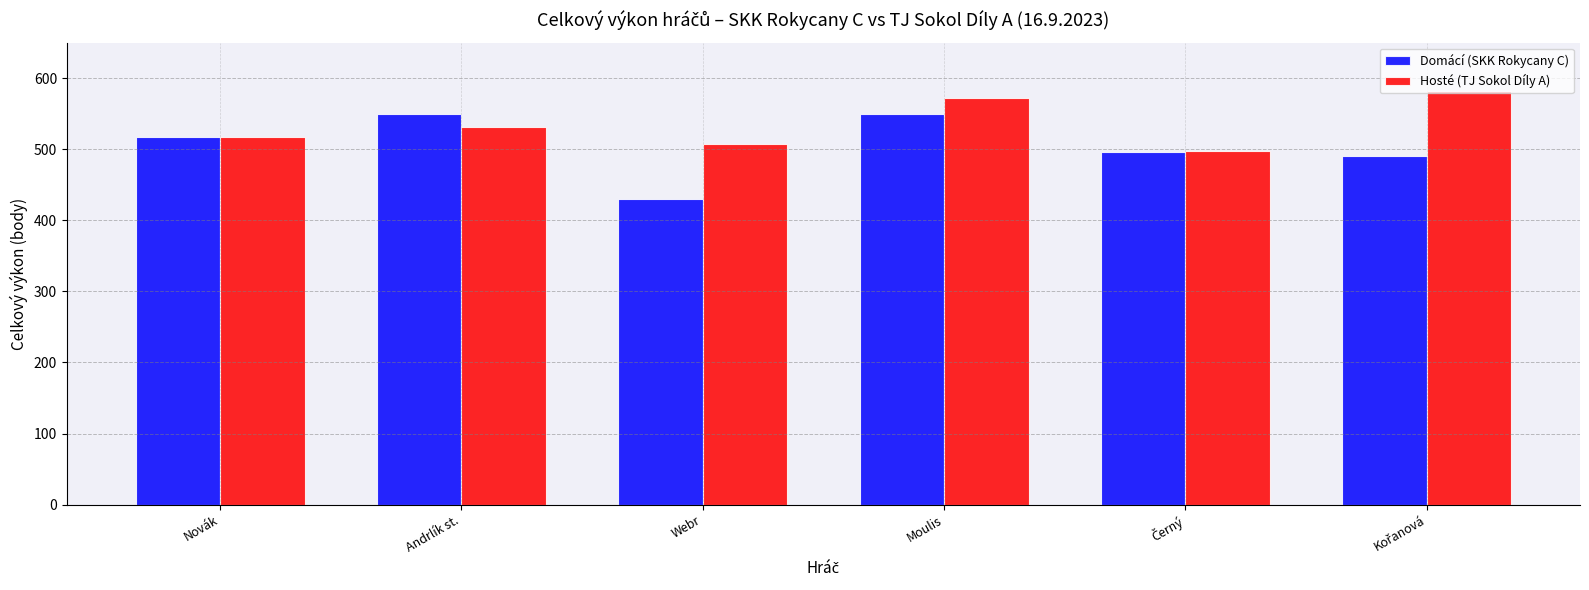

Read the Domácí (SKK Rokycany C) value at Webr, to the nearest 5.

430